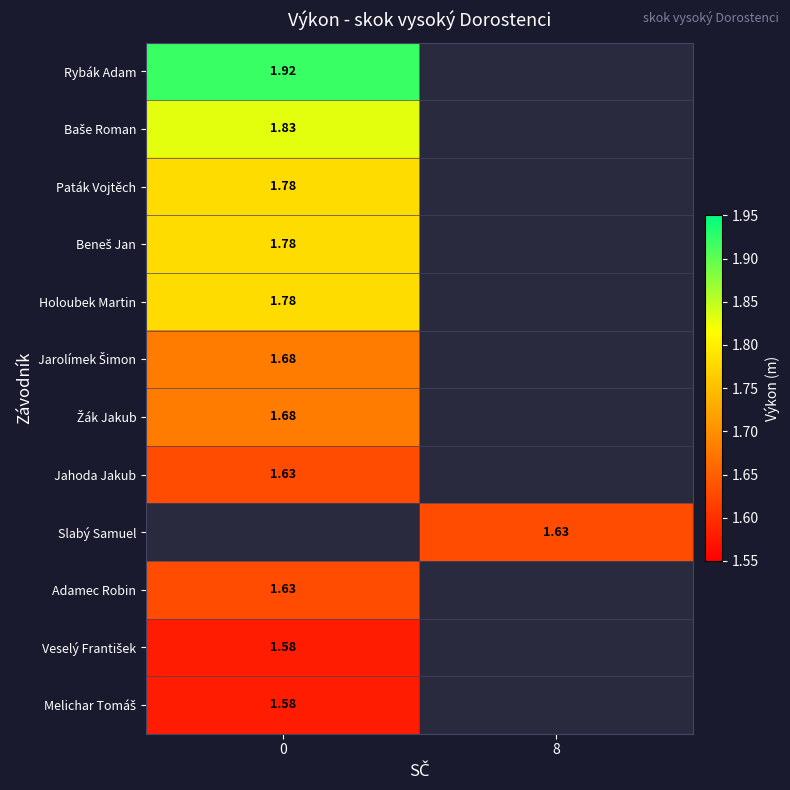

How many values in Baše Roman are above zero?

1